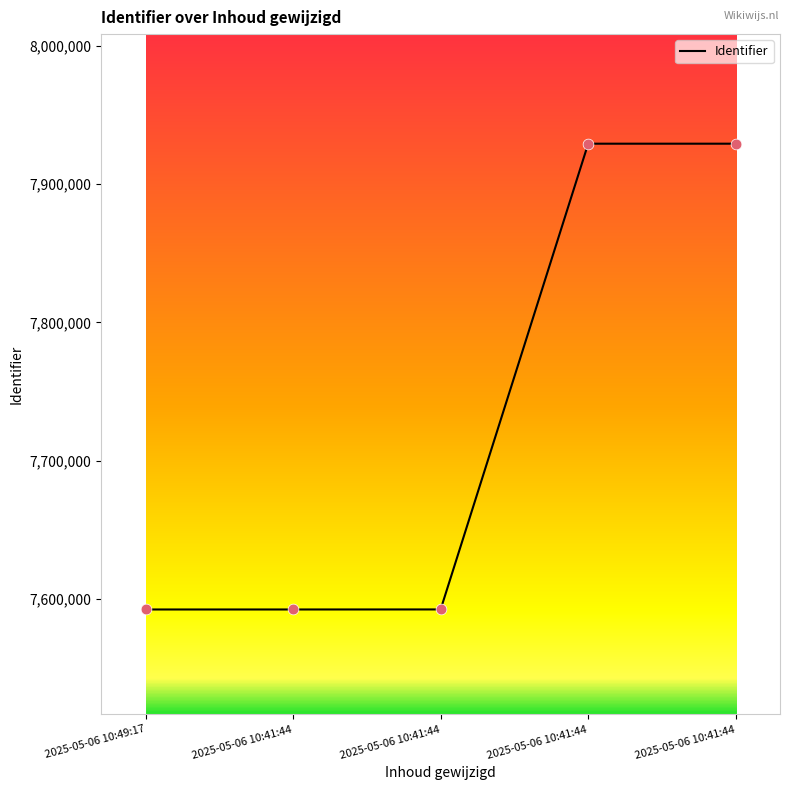

How many lines are shown in the chart?

1